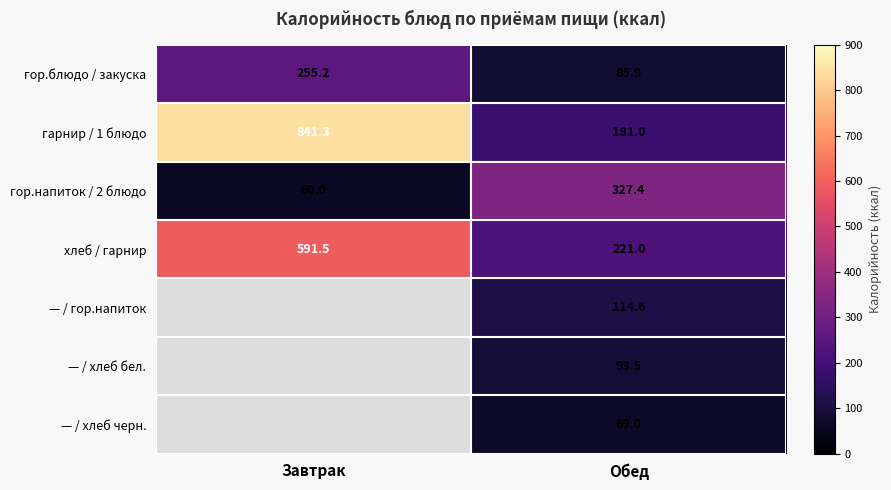

At how many categories does at least one series exceed 246?

2